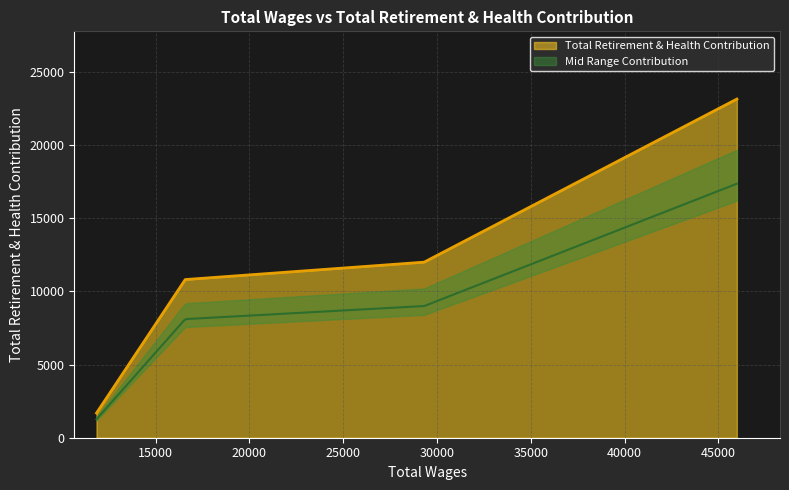

What is the lowest value of the Total Retirement & Health Contribution series?

1686